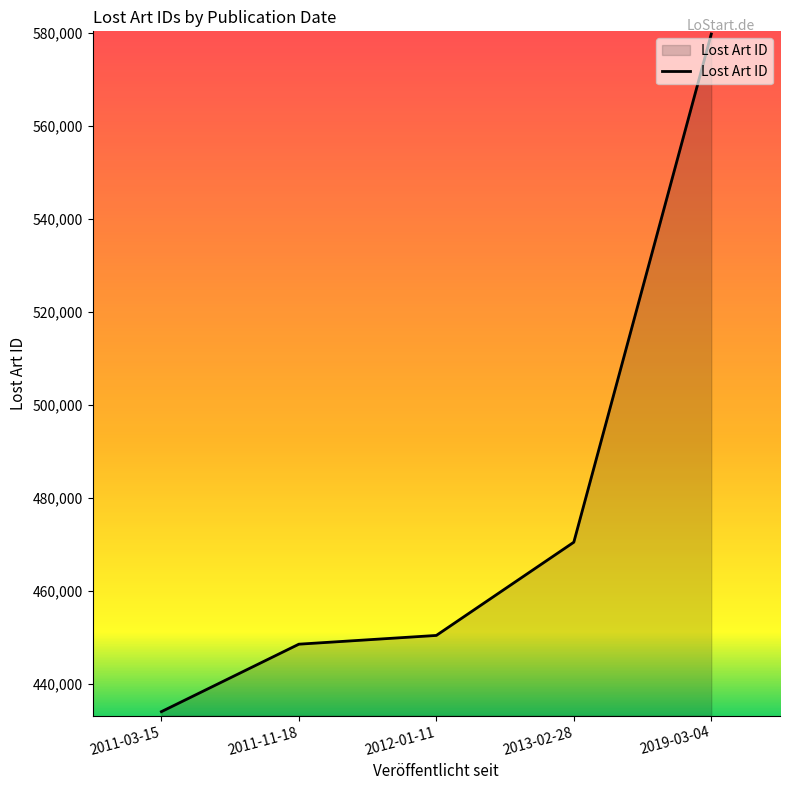

What is the difference between the maximum and second lowest values?

131257